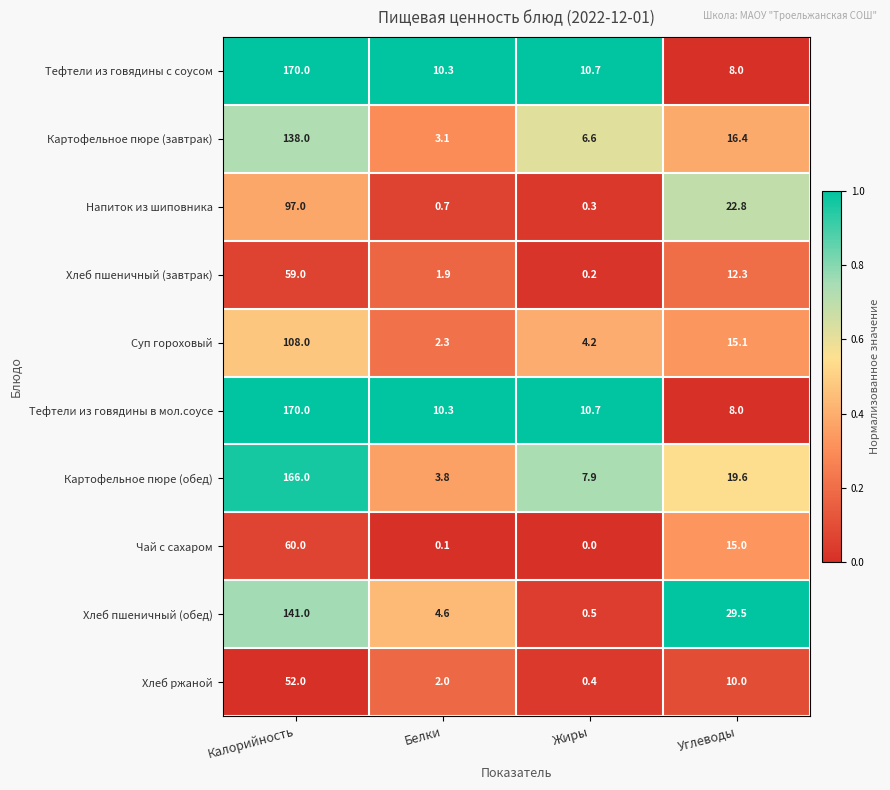

What is the difference between the highest and lowest values at Калорийность?

118.0